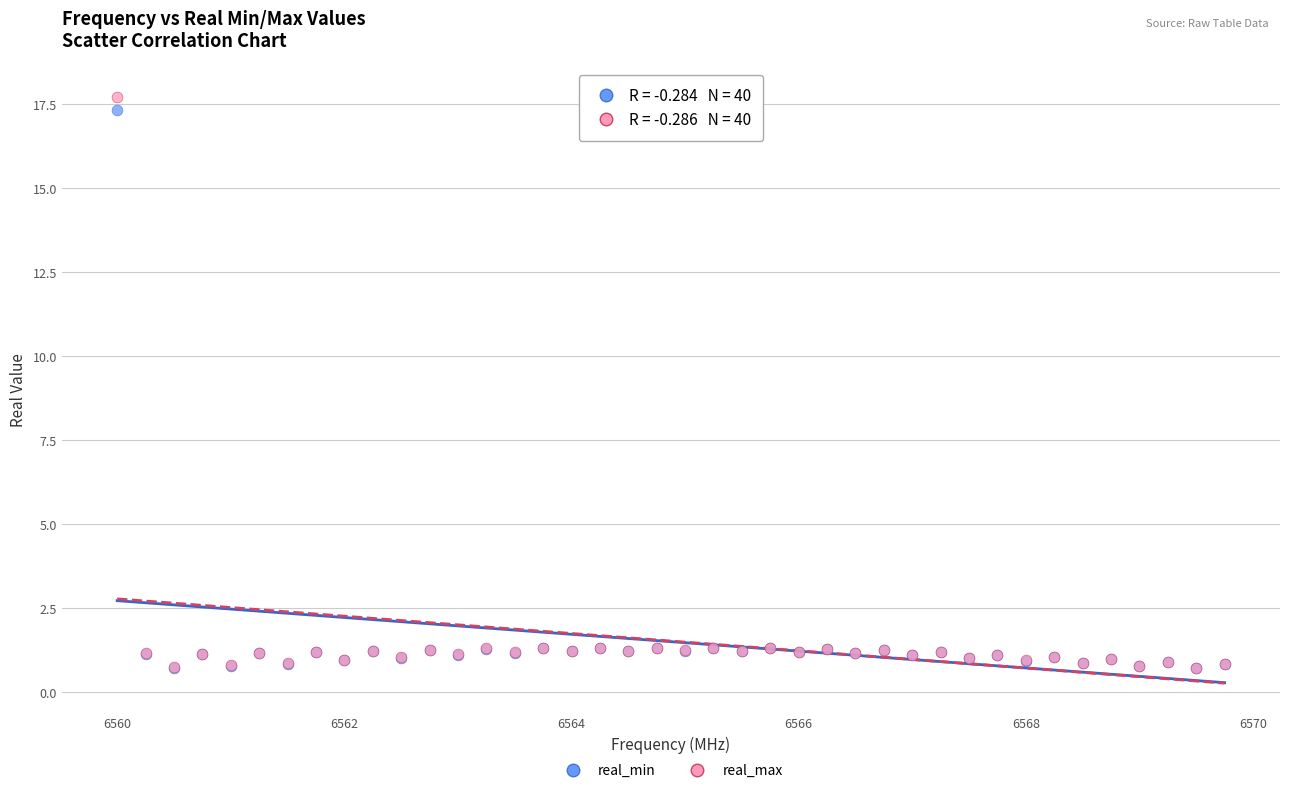

Which series has the widest spread of Y values?

real_max